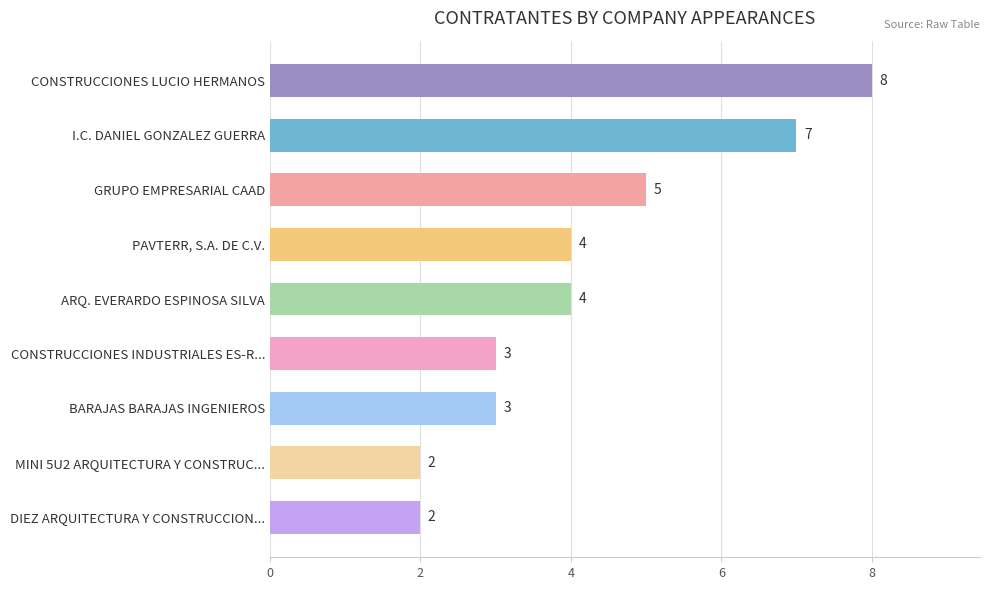

What is the maximum value shown in the chart?

8